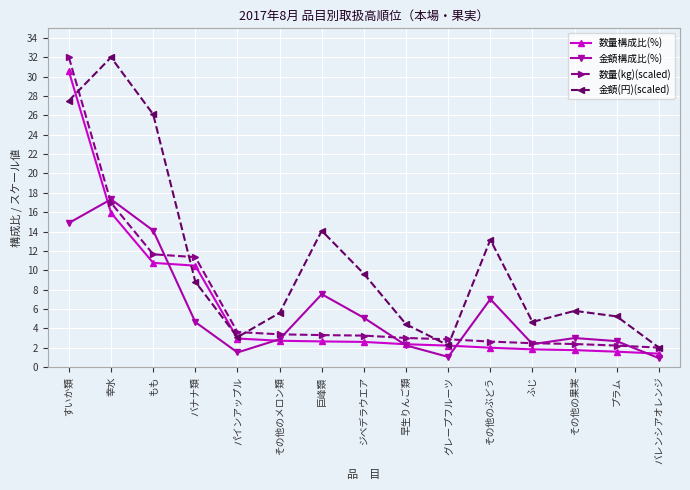

What is the label of the 8th point from the right?

ジベデラウエア